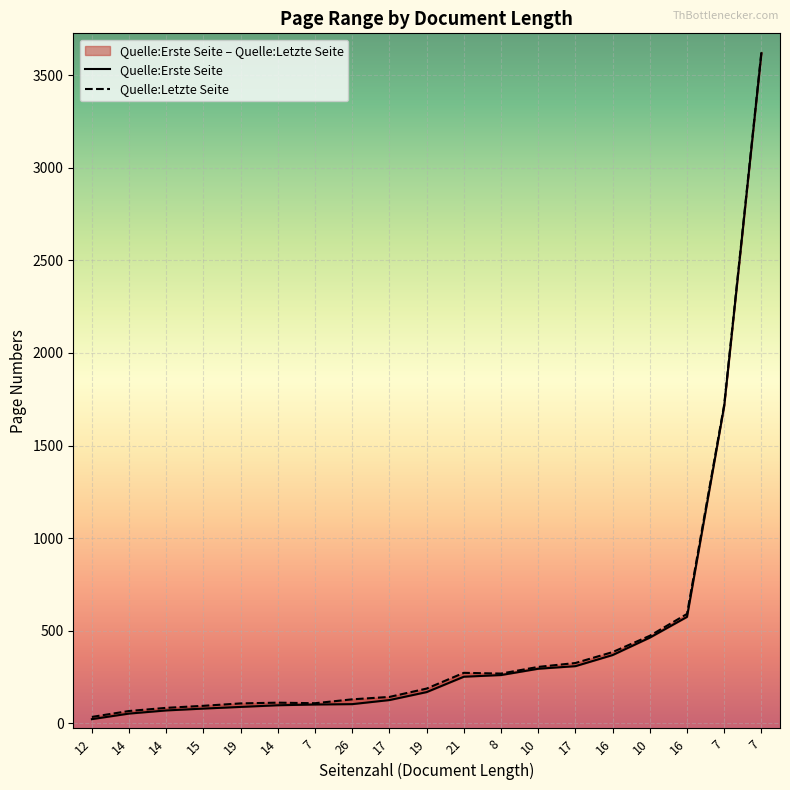

What is the difference between the maximum and minimum values in the Quelle:Letzte Seite series?

3590